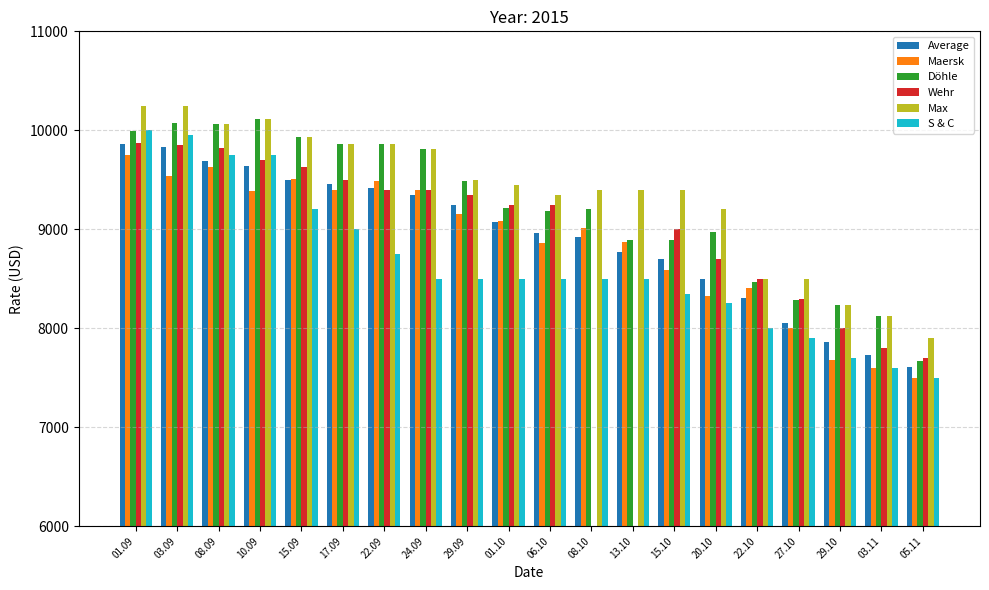

What position from the right is 05.11?

1